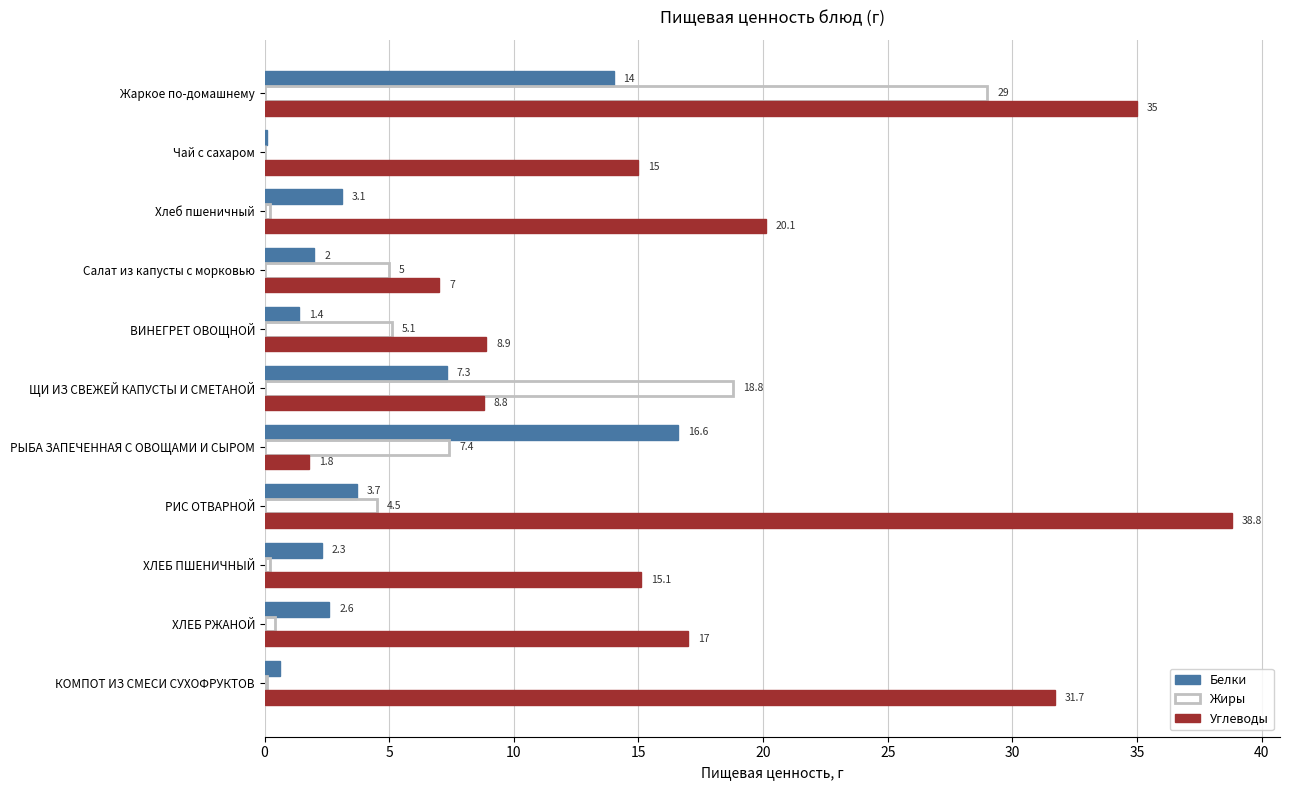

What is the maximum value for Белки?

16.6